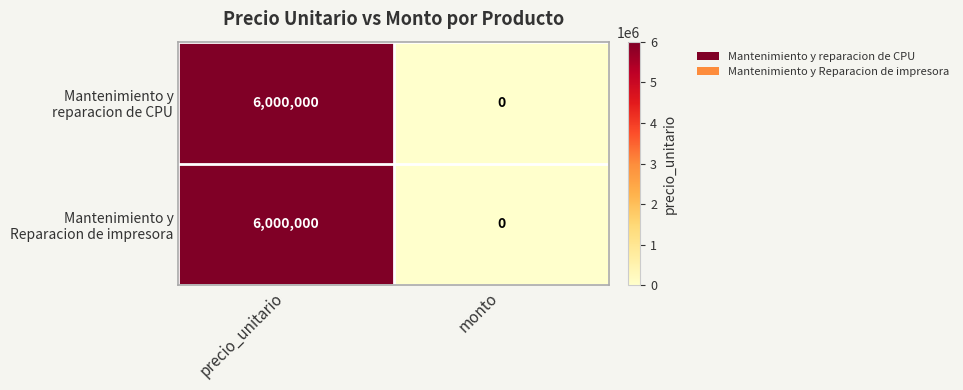

What is the maximum value shown in the chart?

6000000